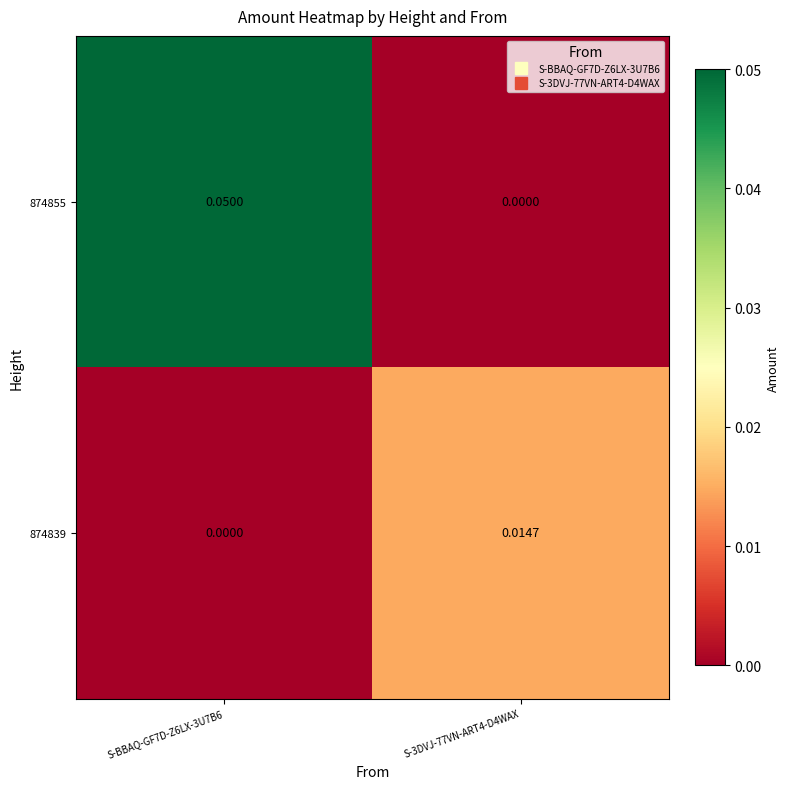

Is the value of 874839 at S-3DVJ-77VN-ART4-D4WAX greater than the value of 874855 at S-BBAQ-GF7D-Z6LX-3U7B6?

No